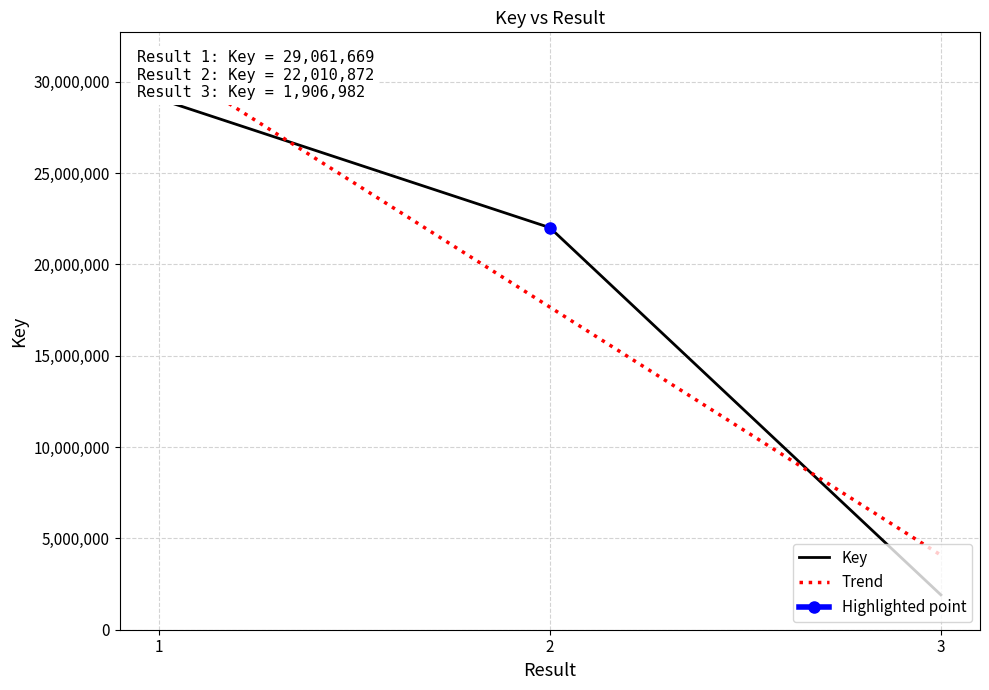

At which category does the chart reach its peak across all series?

1